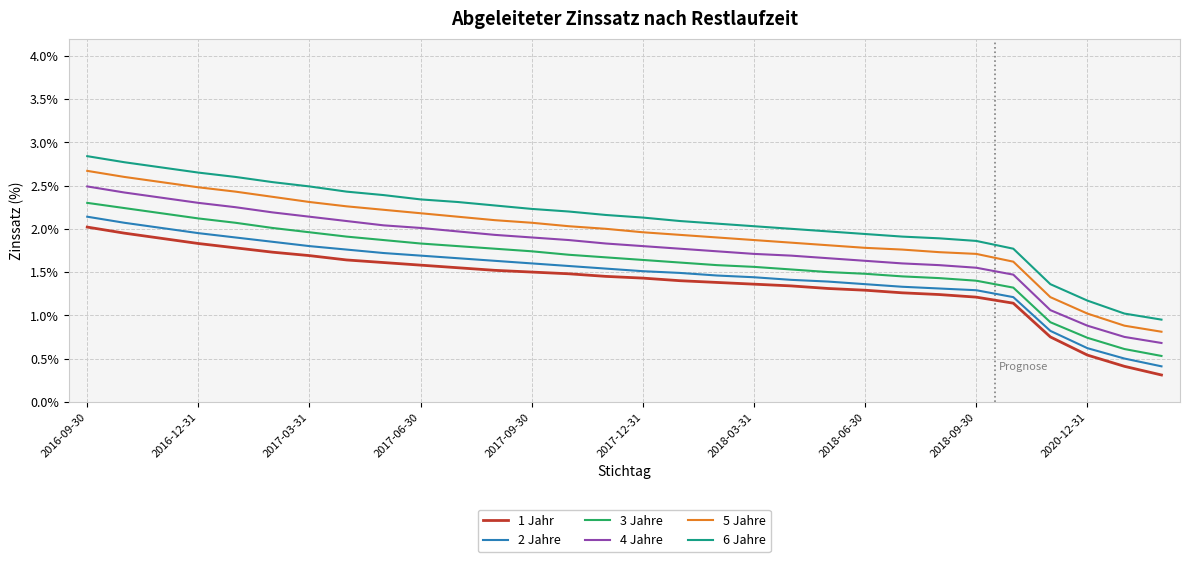

What is the greatest value displayed?

2.8